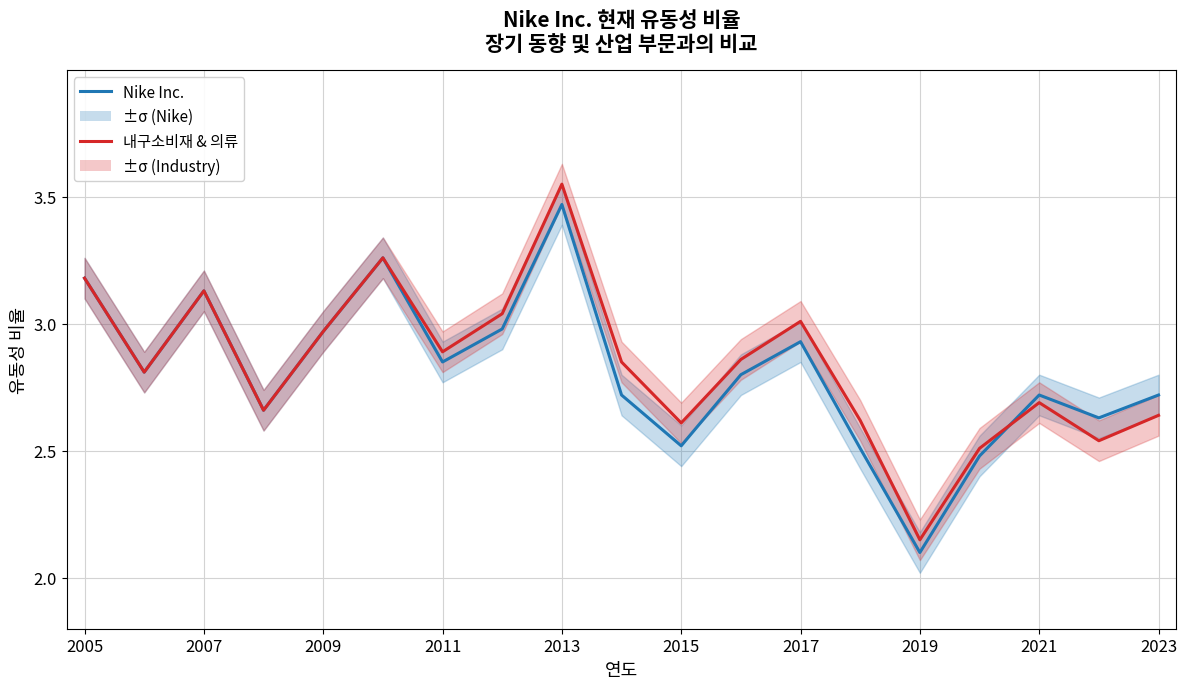

True or false: Nike Inc. and 내구소비재 & 의류 cross at least once.

True